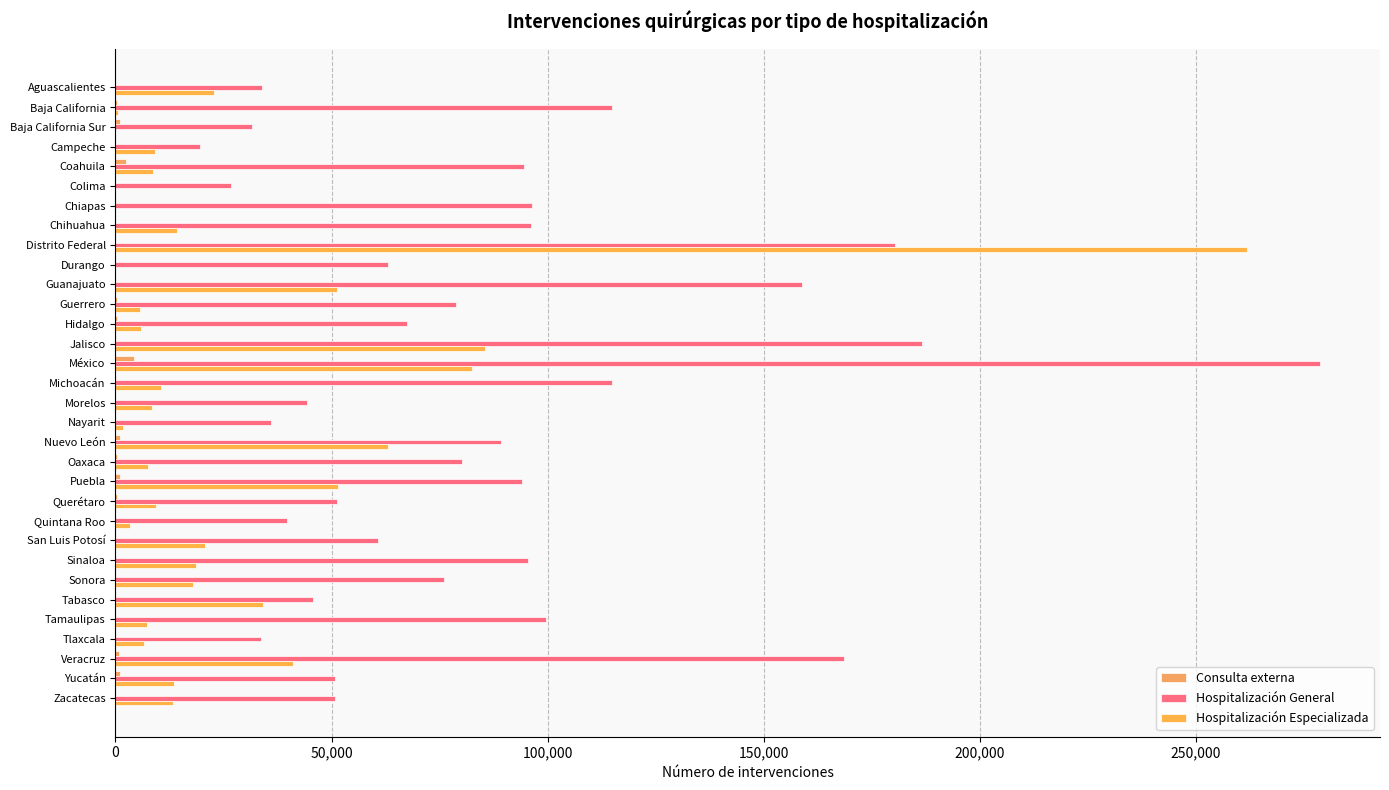

Count the number of categories in the chart.

32